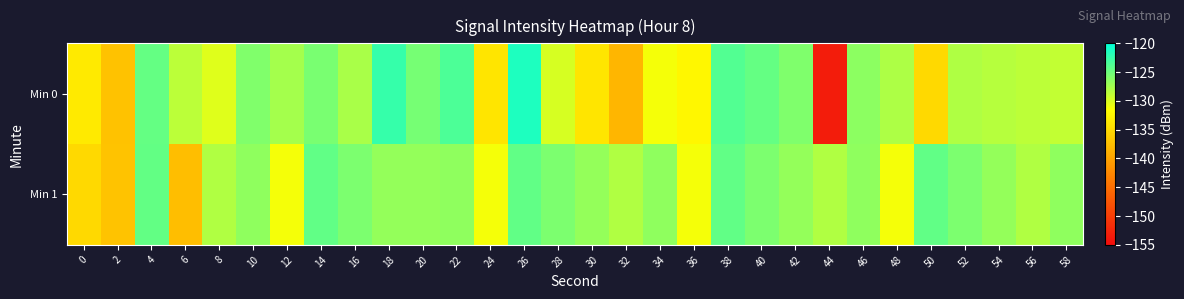

At which category is the sum across all series the highest?

26